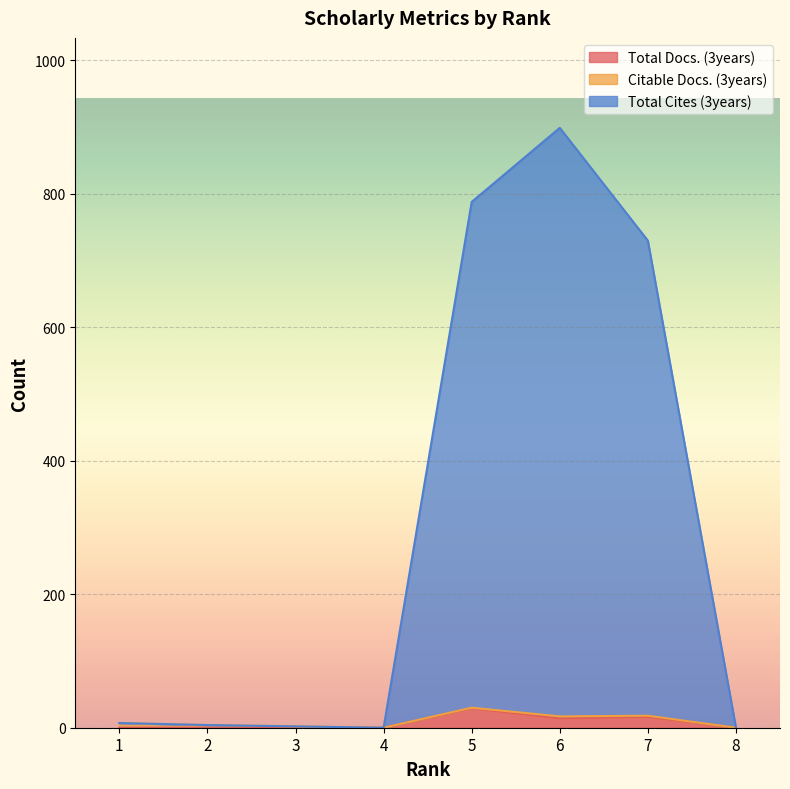

At how many categories does at least one series exceed 68?

3